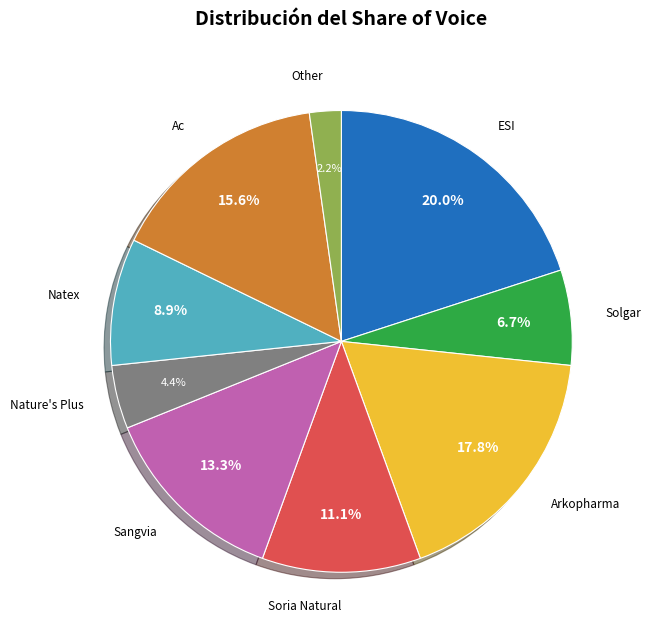

Is there a majority slice in this chart?

No